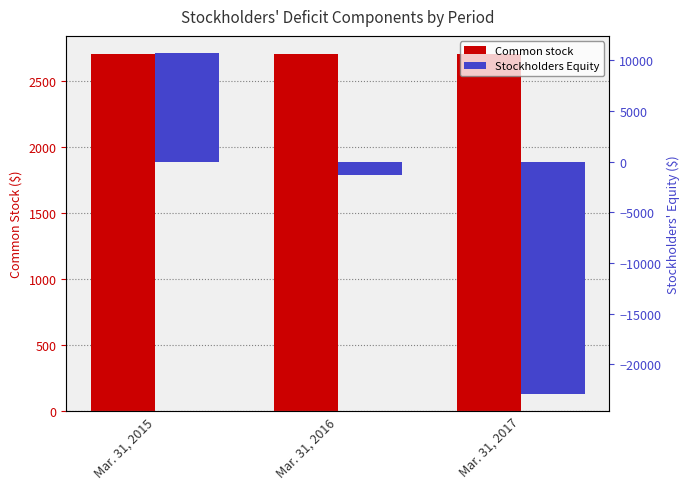

True or false: Stockholders Equity has a value of -15939 at Mar. 31, 2017.

False